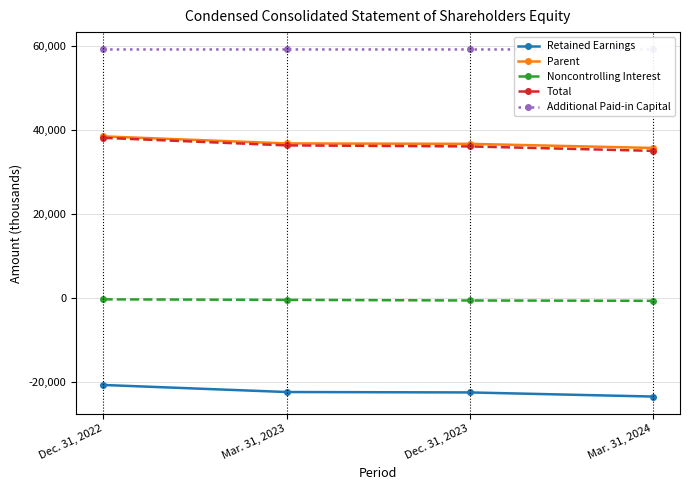

How many series are shown in this chart?

5